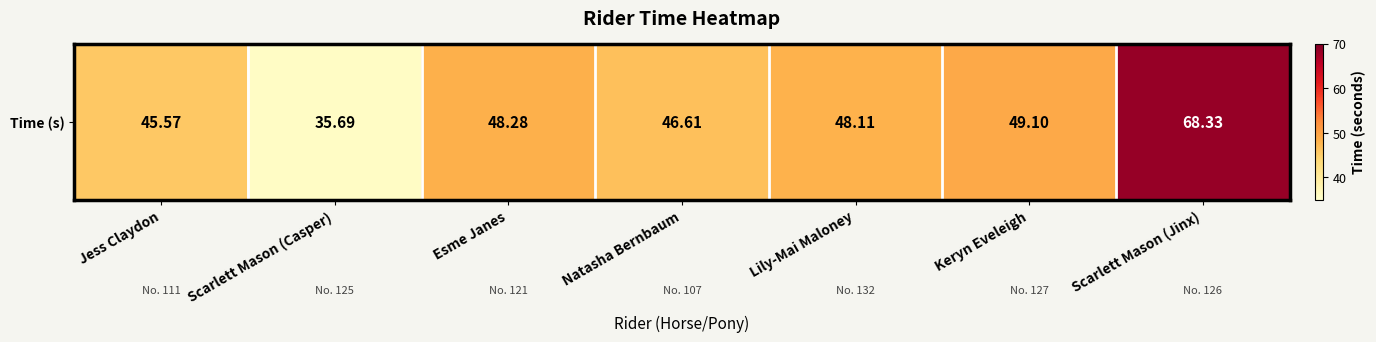

At which label is the value closest to 52?

Keryn Eveleigh